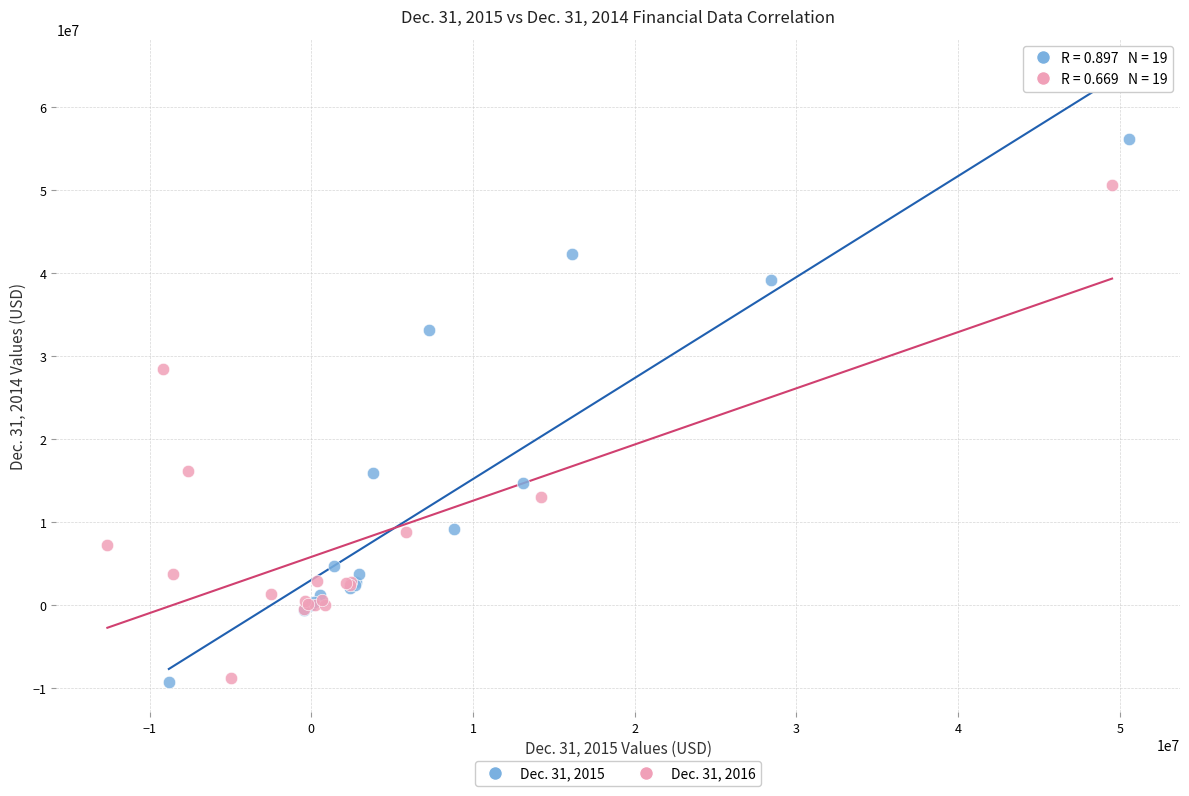

Which series reaches the maximum Y coordinate?

Dec. 31, 2015